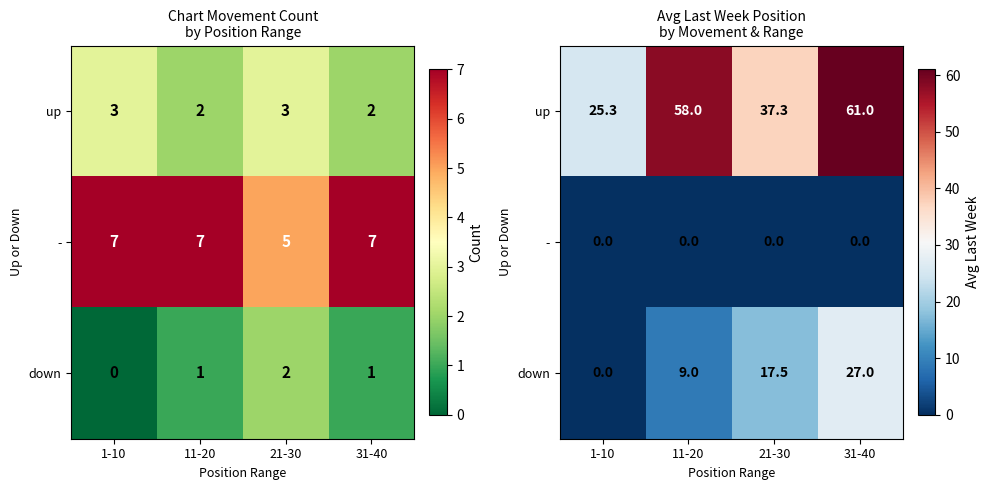

Between 21-30 and 1-10, which is larger?

21-30